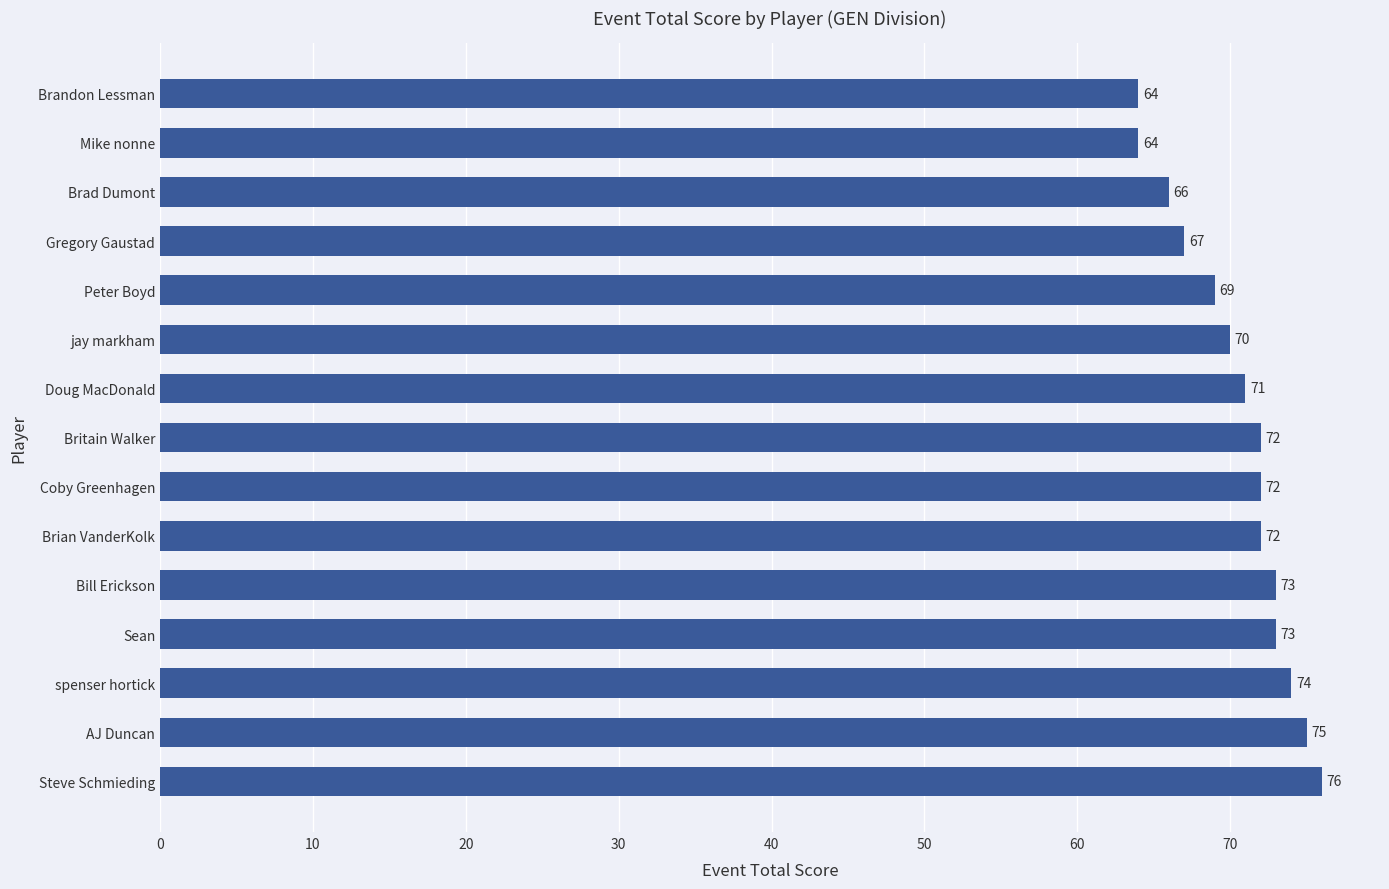

How many bars are there in total?

15